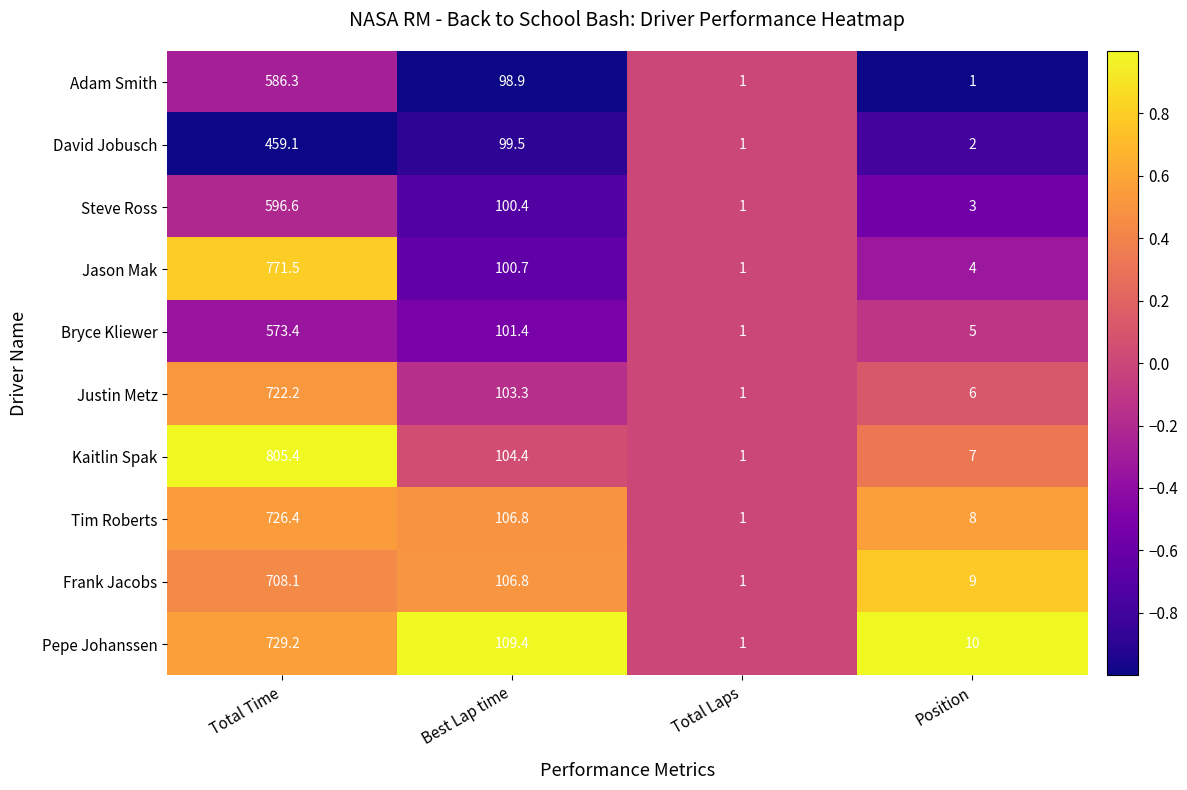

Which series has the widest spread of values?

Kaitlin Spak